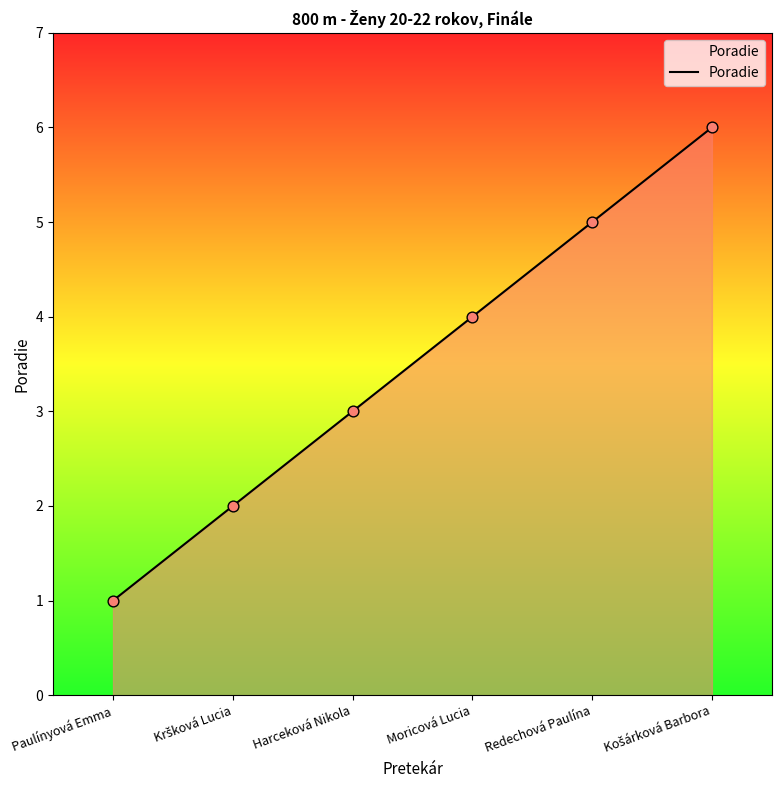

What is the change in value from Moricová Lucia to Redechová Paulína?

+1